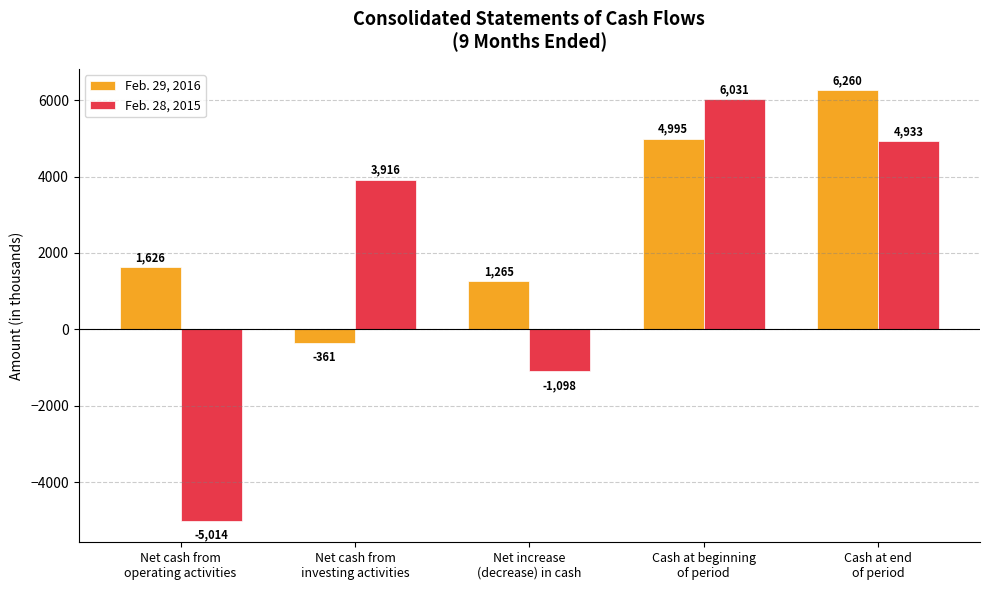

Reading left to right, list all the values displayed in this chart.

Feb. 29, 2016: Net cash from
operating activities=1626	Net cash from
investing activities=-361	Net increase
(decrease) in cash=1265	Cash at beginning
of period=4995	Cash at end
of period=6260
Feb. 28, 2015: Net cash from
operating activities=-5014	Net cash from
investing activities=3916	Net increase
(decrease) in cash=-1098	Cash at beginning
of period=6031	Cash at end
of period=4933